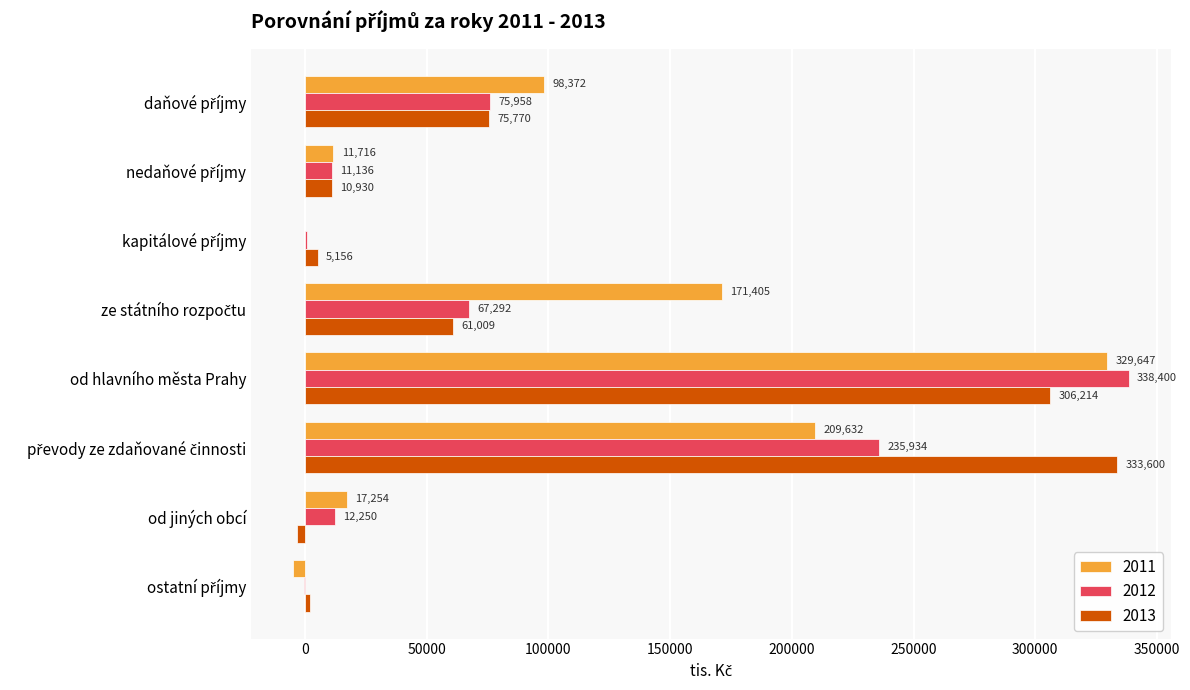

How many data points in 2013 are above 61009?

4